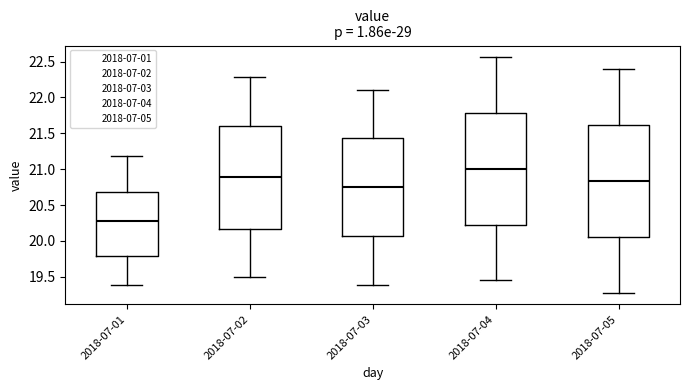

Which box has the lowest median line?

2018-07-01